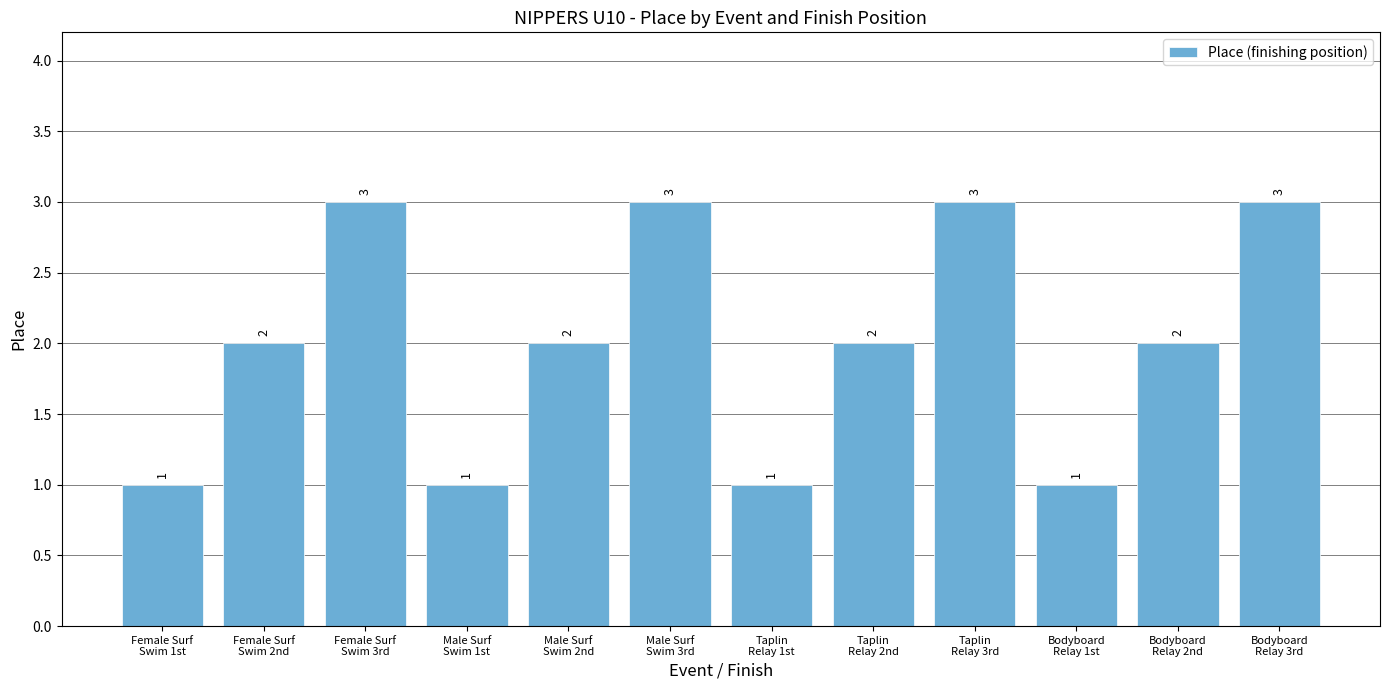

What is the sum of the values at Female Surf
Swim 3rd and Taplin
Relay 2nd?

5